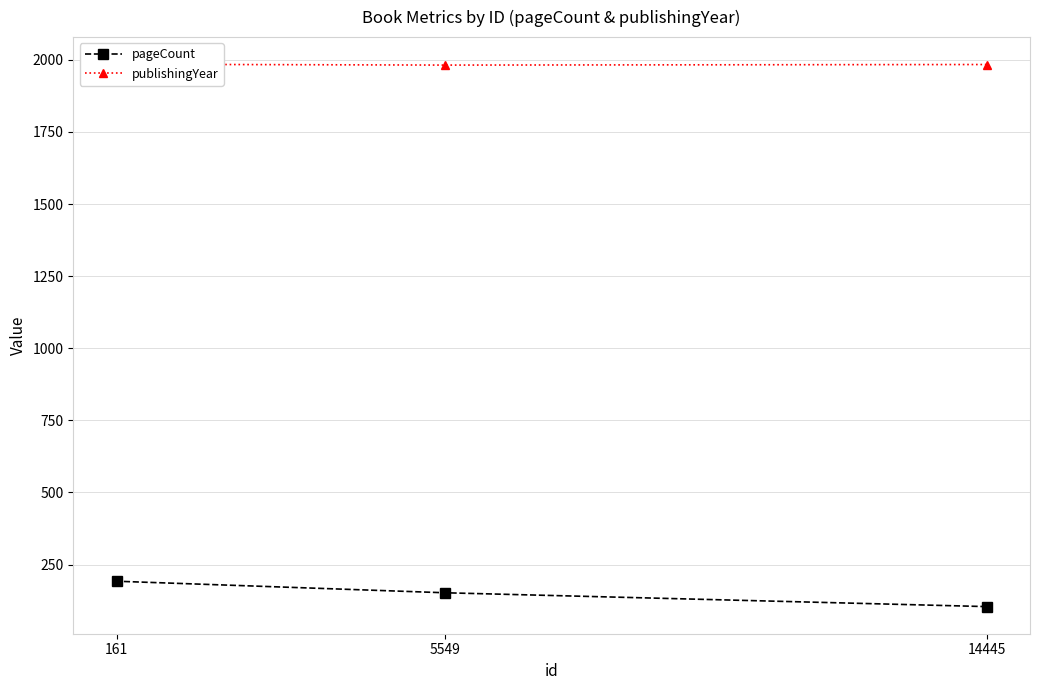

Does the chart display data point markers on the line(s)?

Yes